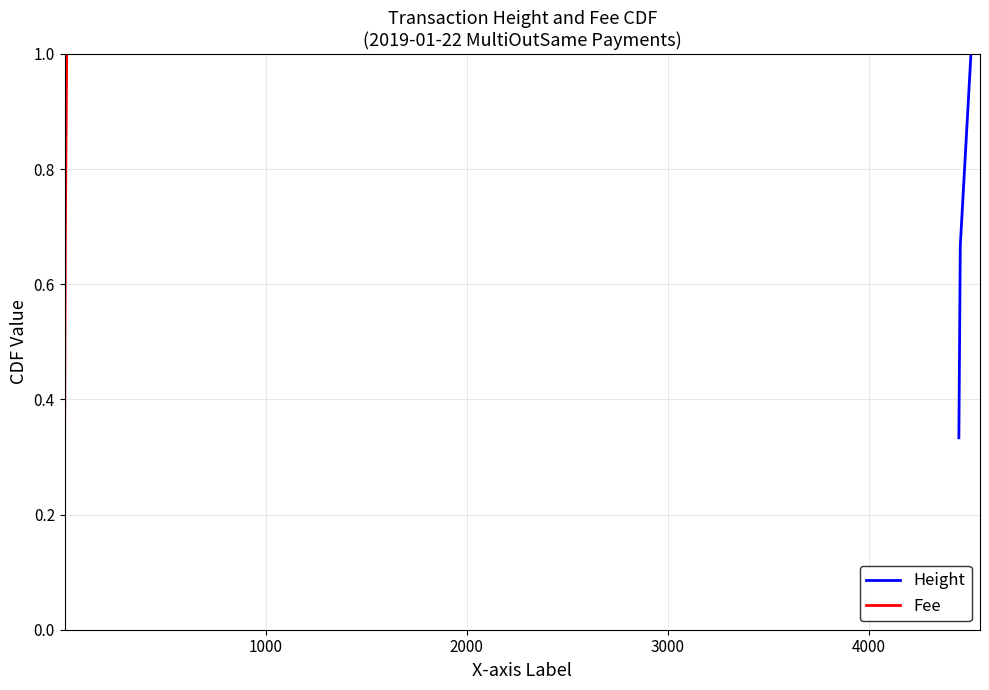

Is the value of Height at 0 greater than the value of Fee at 2000?

No